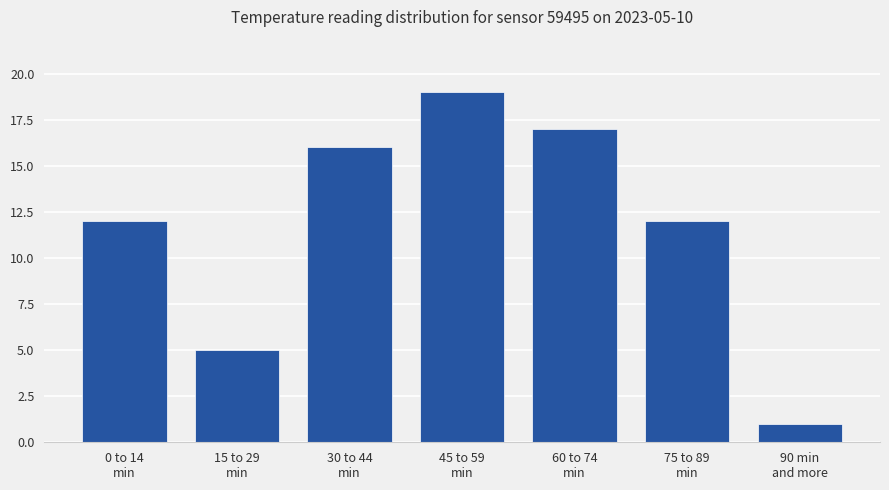

The chart shows a value of 18 at 75 to 89
min. True or false?

False